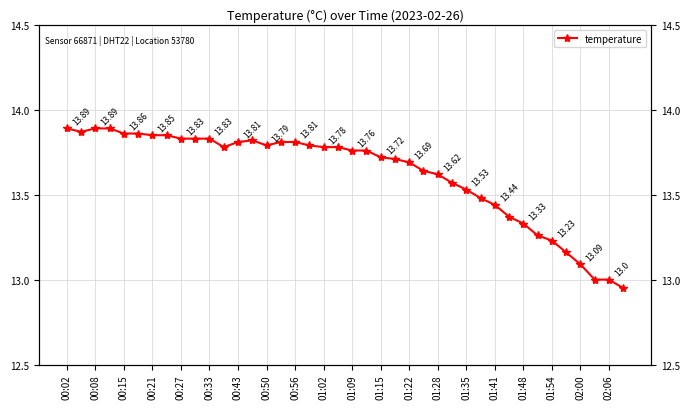

What is the average value?

13.6